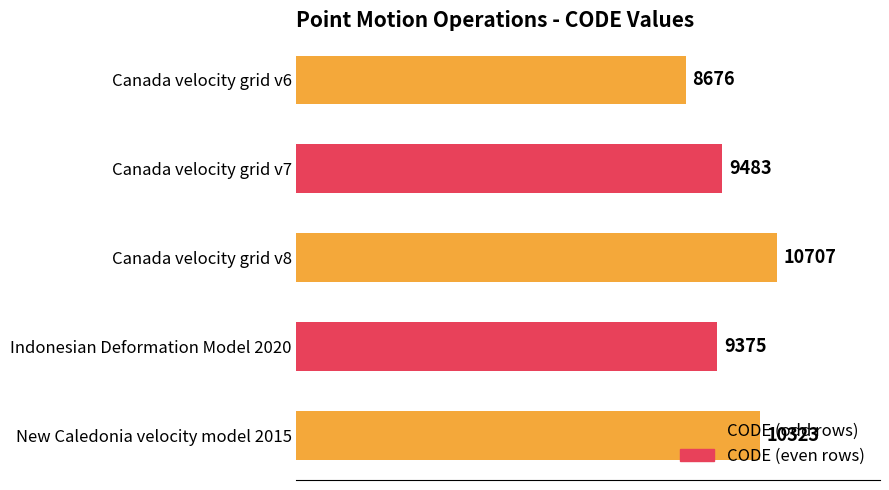

Where is the data nearest to the value 9691?

Canada velocity grid v7